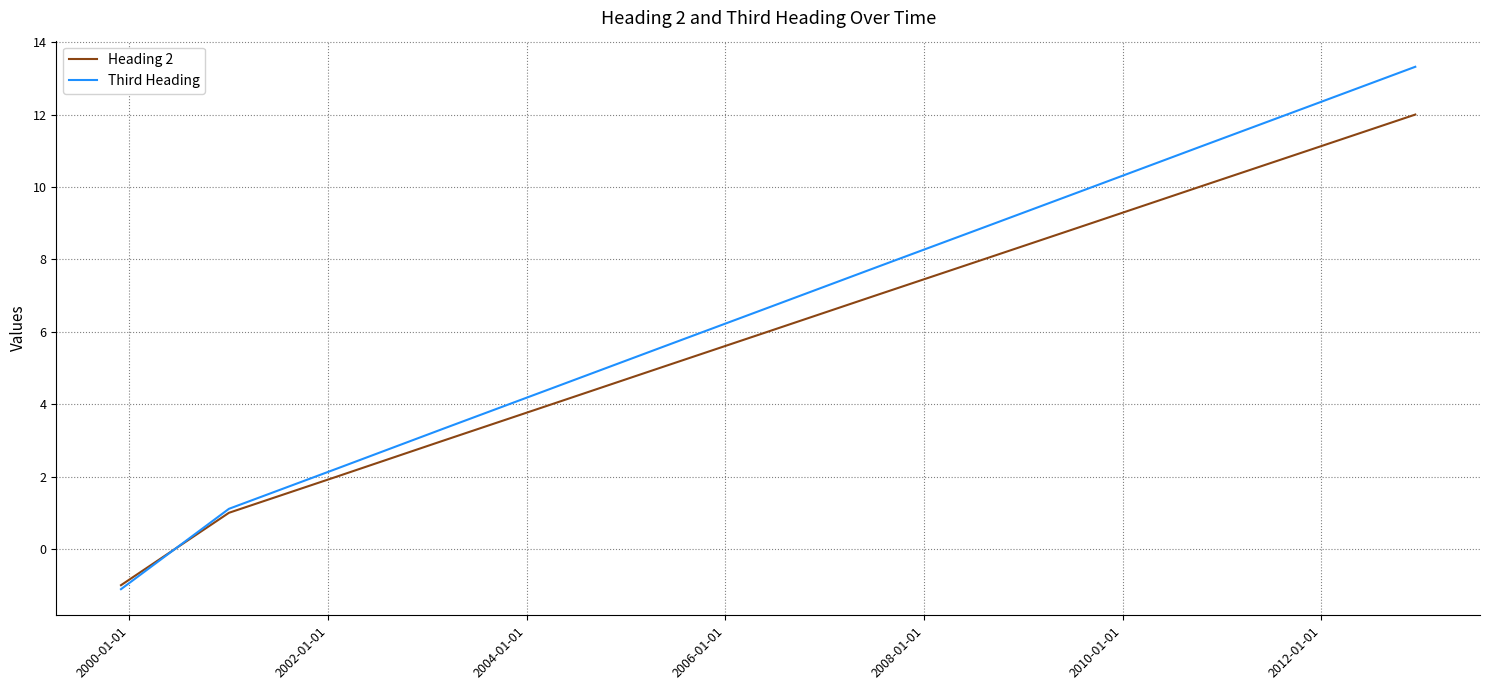

Rank the series by their maximum value, from highest to lowest.

Third Heading, Heading 2